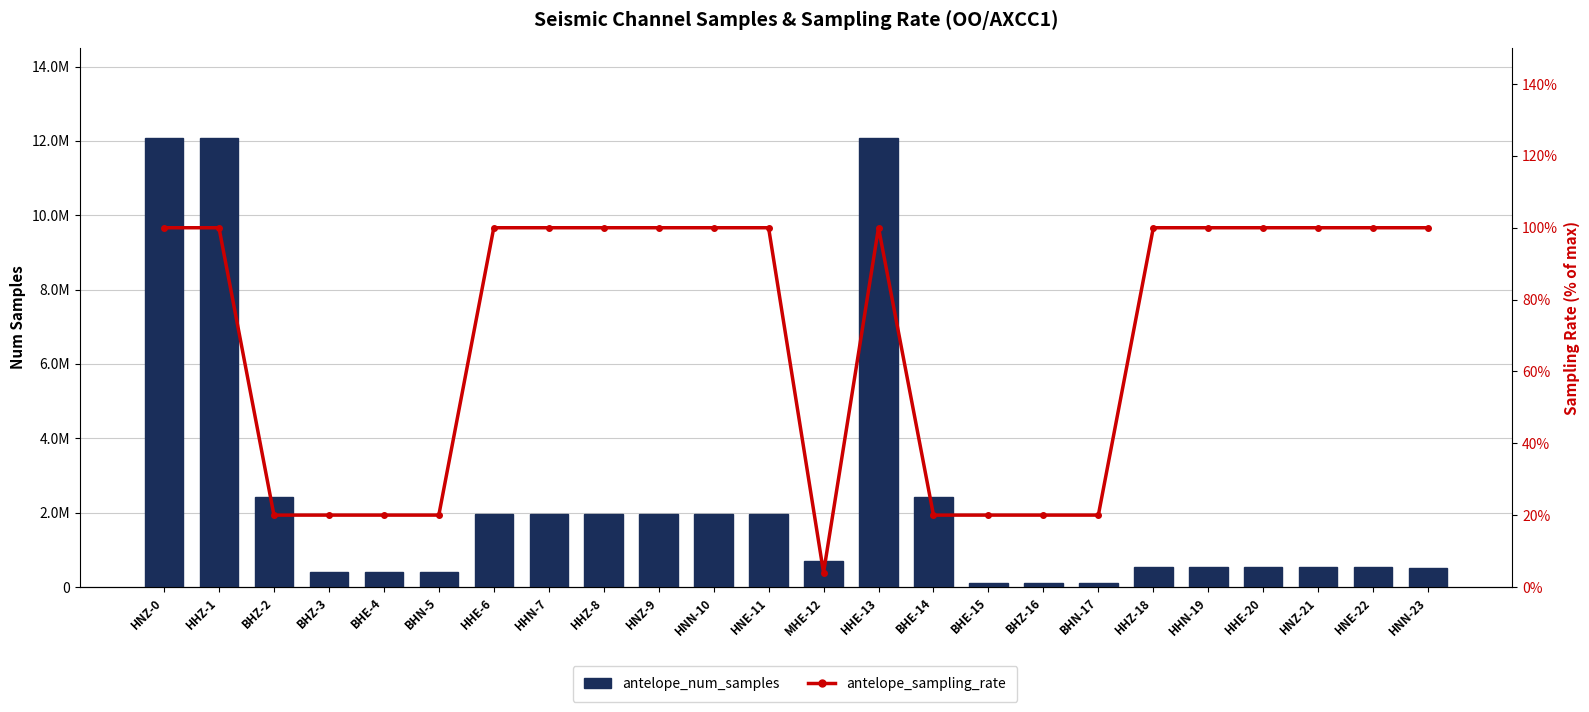

What is the difference between the highest and lowest values at HHZ-1?

12075457